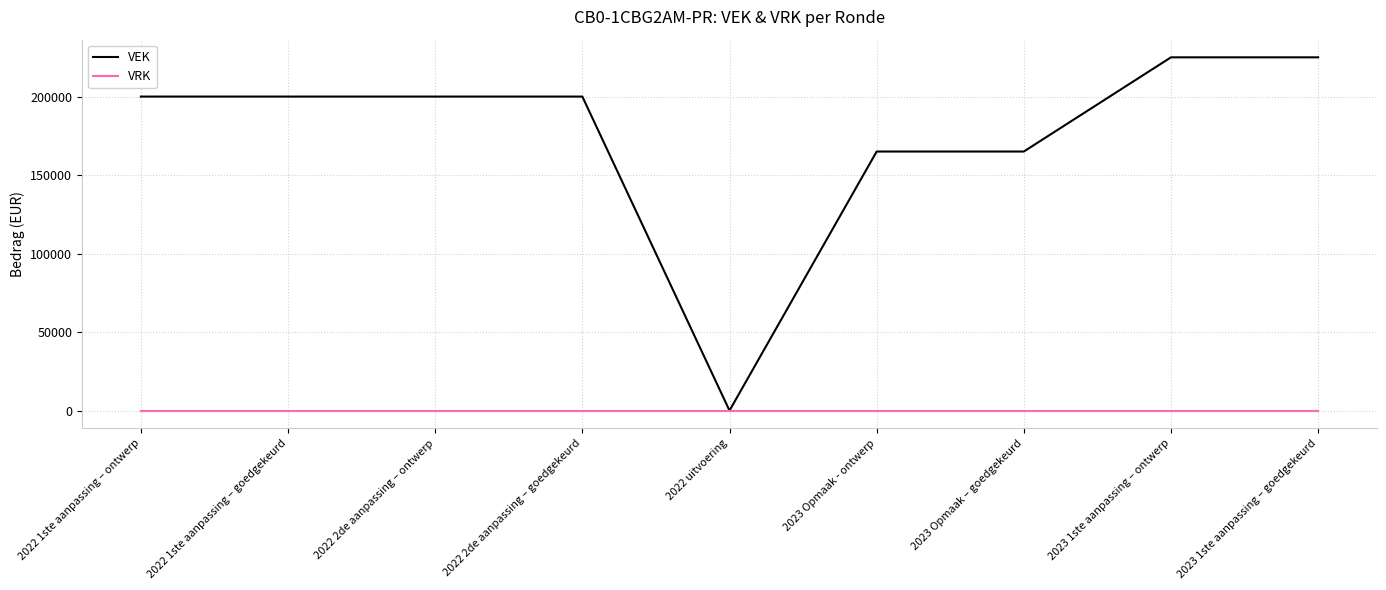

What are all the series names shown in the legend?

VEK, VRK